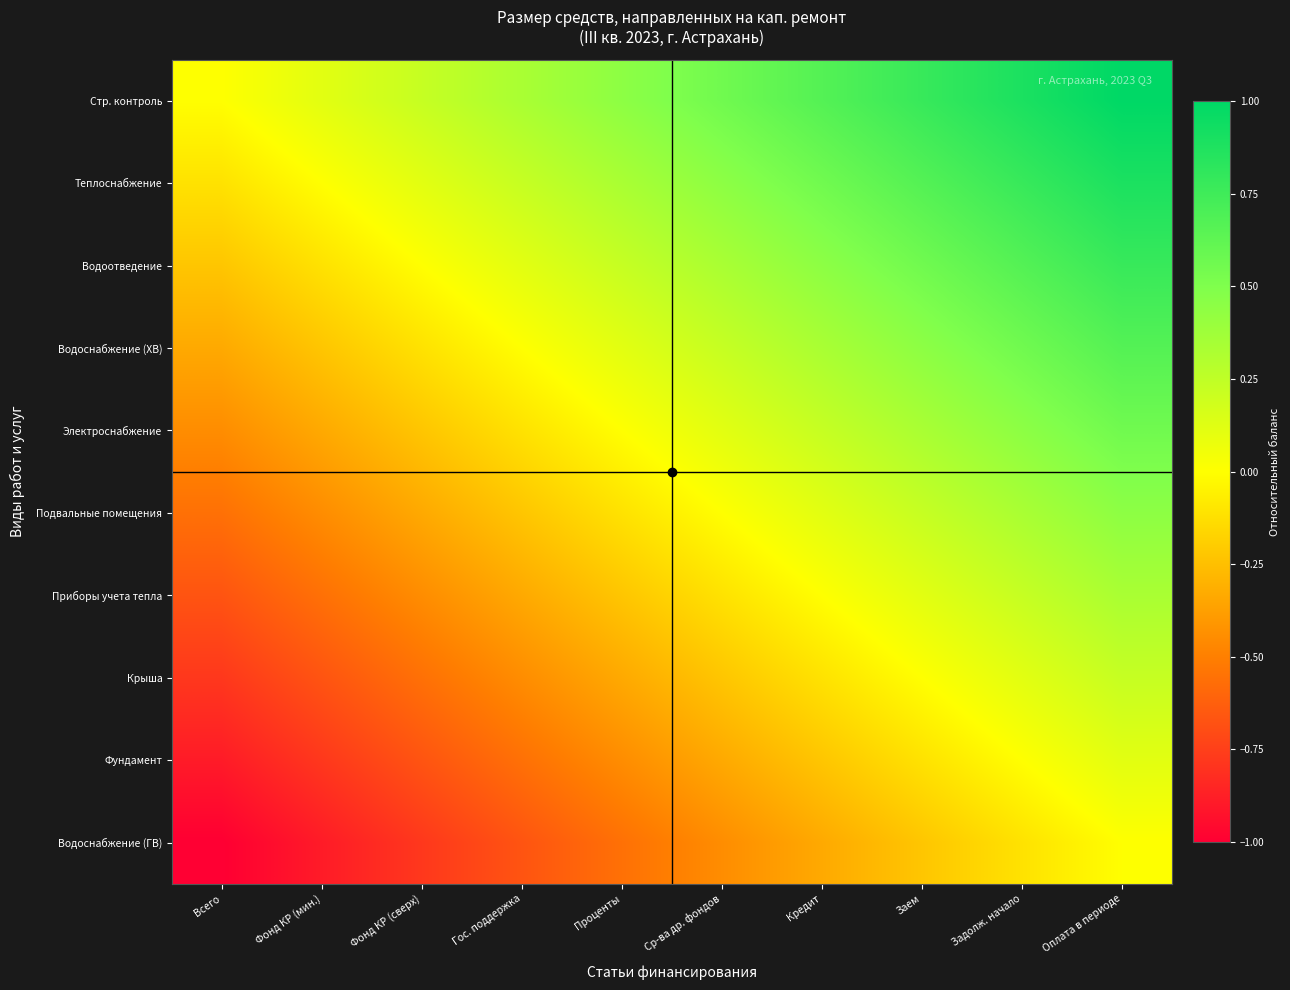

Between Задолж. начало and Ср-ва др. фондов, which is larger?

Задолж. начало